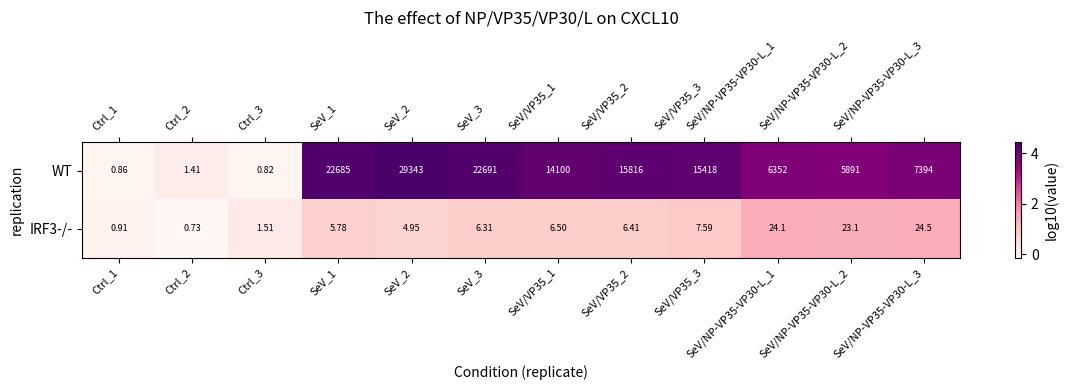

Which series has the largest range (max minus min)?

WT